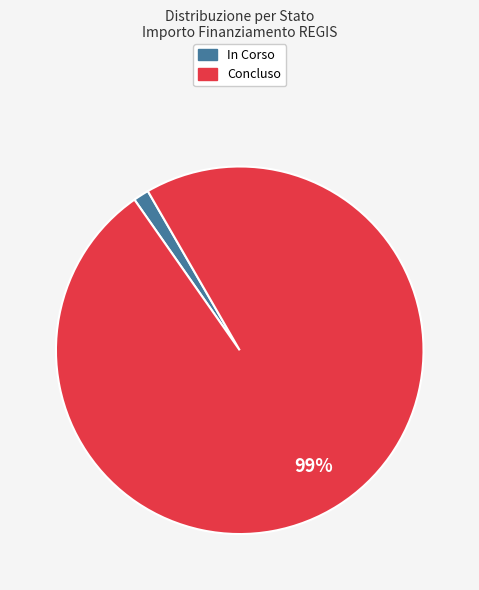

How many segments does this pie chart have?

2